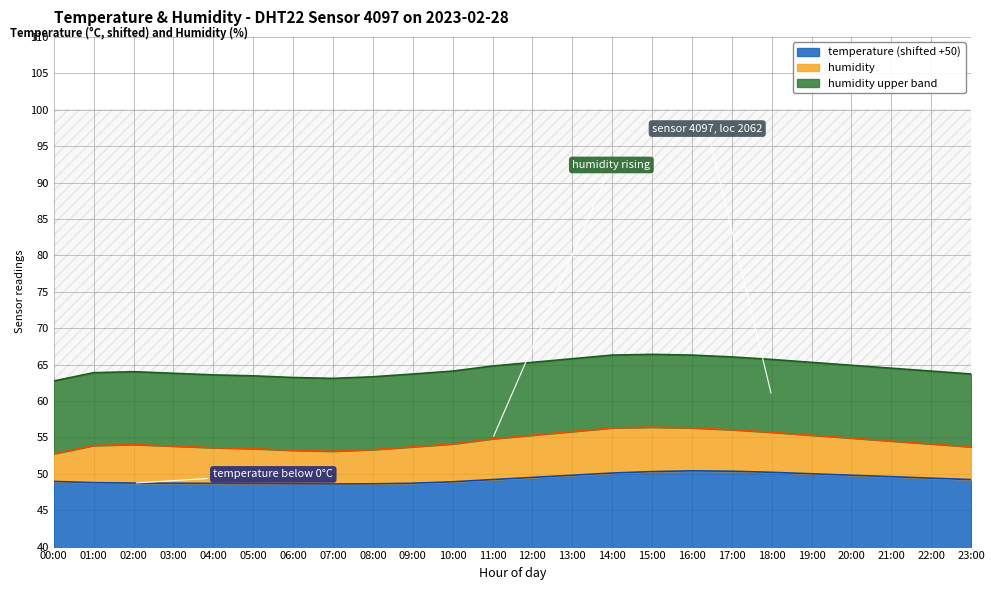

The temperature (shifted +50) series shows 49.2 at 23:00. True or false?

True